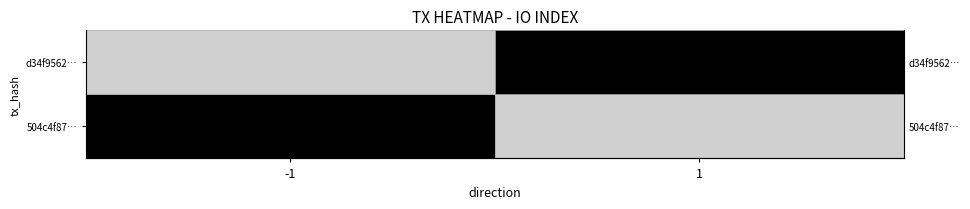

Reading right to left, list all the values displayed in this chart.

504c4f875f98aed38745c94ef137fe5022fa7e8: 0	0
d34f956261abec061c39e392a1afb83e9e7e231: 1	1